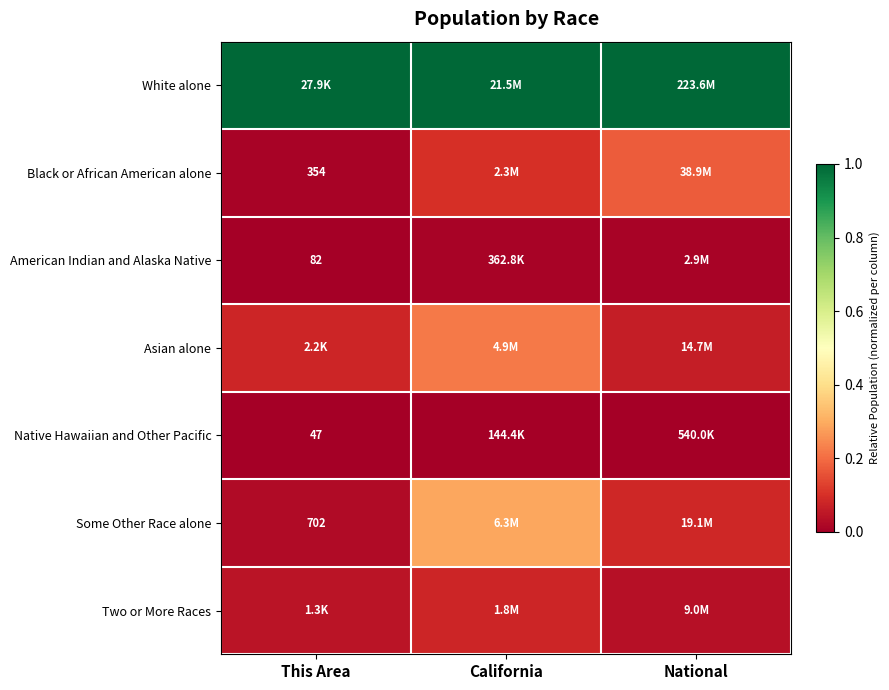

At National, list the series in order from largest to smallest.

White alone, Black or African American alone, Some Other Race alone, Asian alone, Two or More Races, American Indian and Alaska Native, Native Hawaiian and Other Pacific